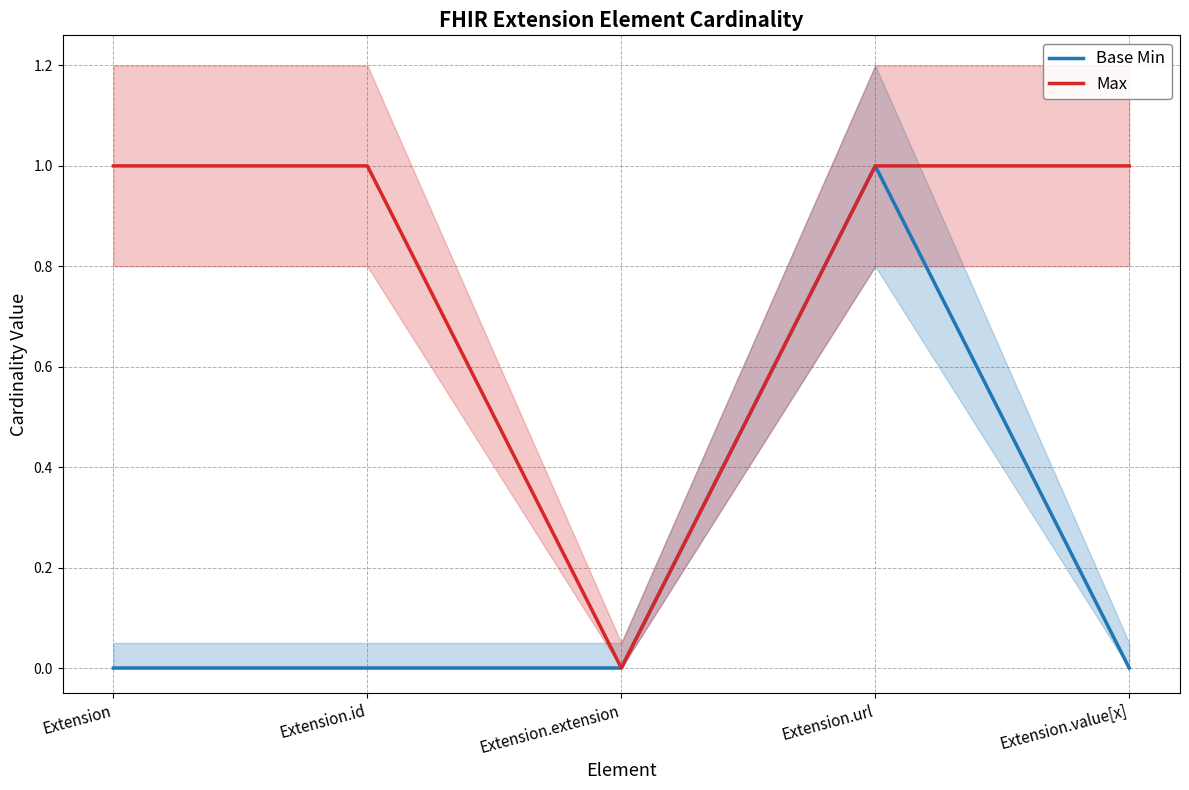

How many series are shown in this chart?

2